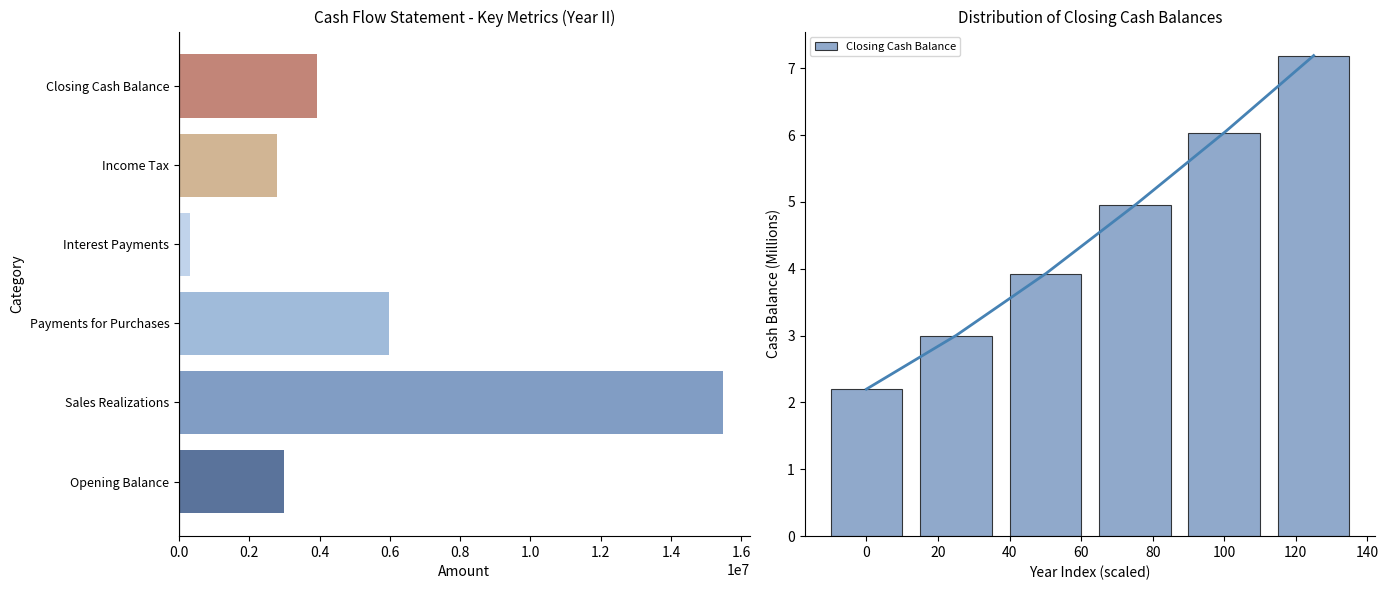

What is the greatest value displayed?

7.2